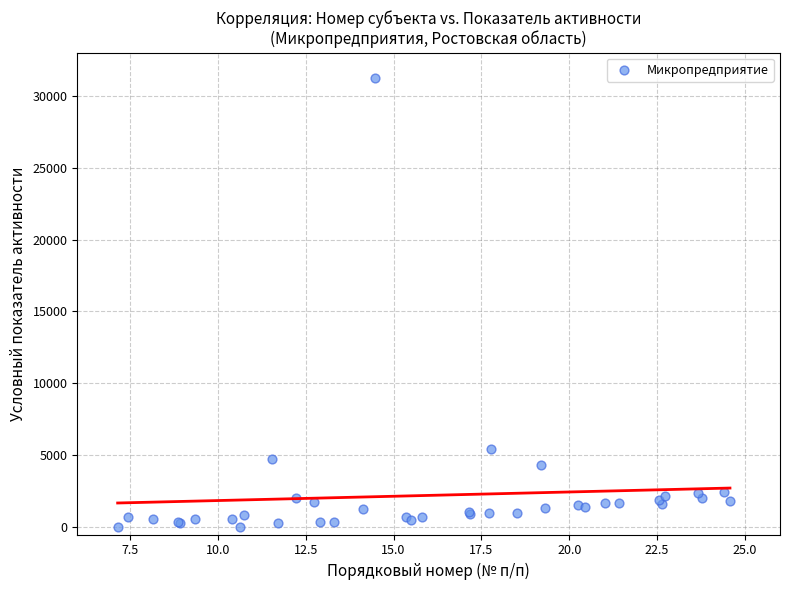

What Y value in the scatter plot is closest to 15627?

5472.2